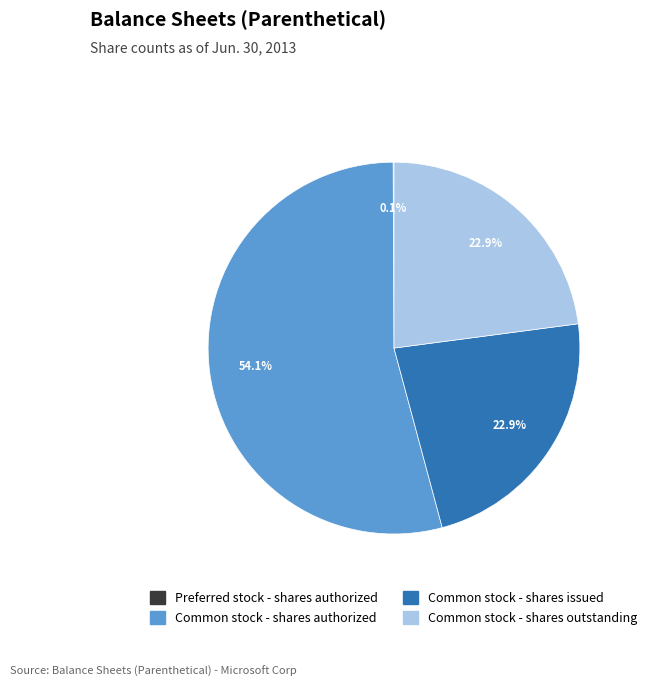

Which has a higher value, Common stock - shares outstanding or Common stock - shares authorized?

Common stock - shares authorized